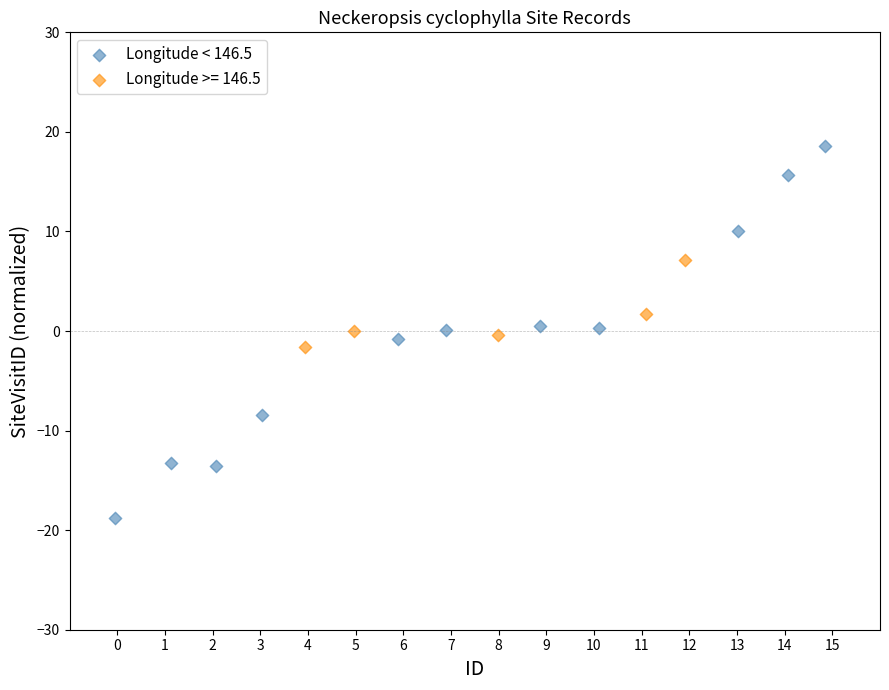

Which series contains the highest Y value?

Longitude < 146.5